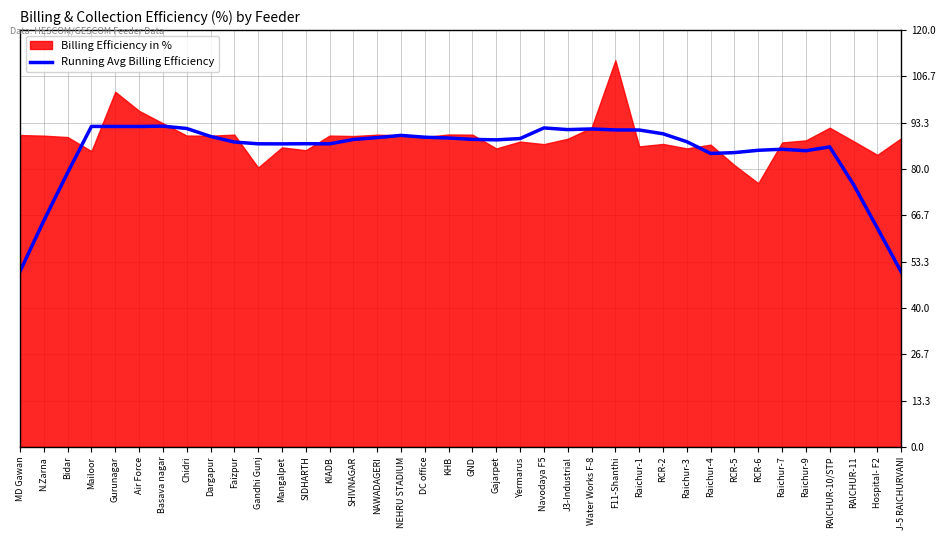

Reading left to right, extract all data points from this chart.

MD Gawan=50.5	N.Zarna=65.1	Bidar=79.0	Mailoor=92.3	Gurunagar=92.2	Air Force=92.2	Basava nagar=92.3	Chidri=91.7	Dargapur=89.4	Faizpur=87.8	Gandhi Gunj=87.3	Mangalpet=87.2	SIDHARTH=87.3	KIADB=87.3	SHIVNAGAR=88.5	NAWADAGERI=89.0	NEHRU STADIUM=89.7	DC office=89.2	KHB=88.9	GND=88.5	Gajarpet=88.4	Yermarus=88.8	Navodaya F5=91.8	J3-Industrial=91.3	Water Works F-8=91.5	F11-Shanthi=91.3	Raichur-1=91.2	RCR-2=90.1	Raichur-3=87.9	Raichur-4=84.5	RCR-5=84.7	RCR-6=85.4	Raichur-7=85.7	Raichur-9=85.3	RAICHUR-10/STP=86.4	RAICHUR-11=75.5	Hospital- F2=63.0	J-5 RAICHURVANI=50.4